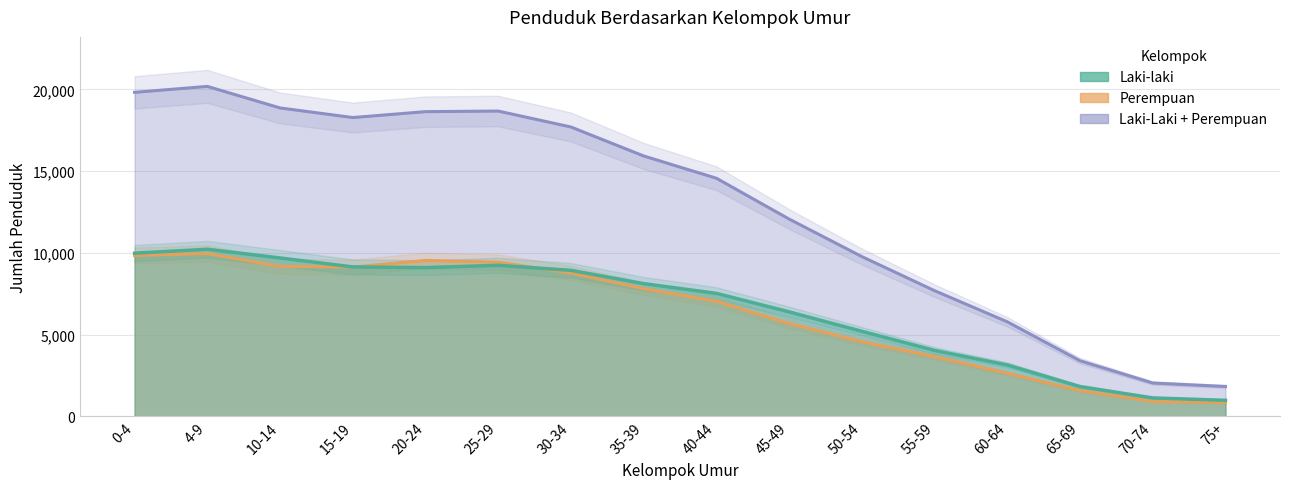

How many lines are shown in the chart?

3